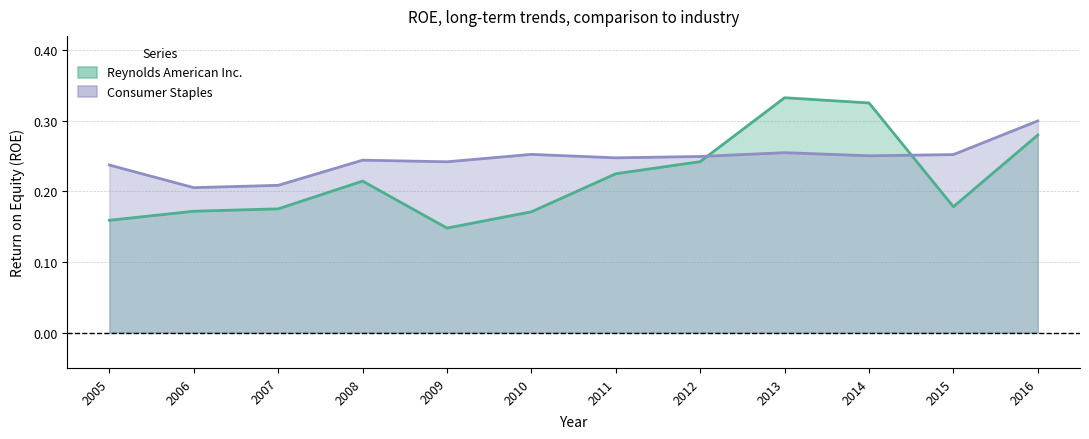

Rank the series at 2009 from lowest to highest value.

Reynolds American Inc., Consumer Staples